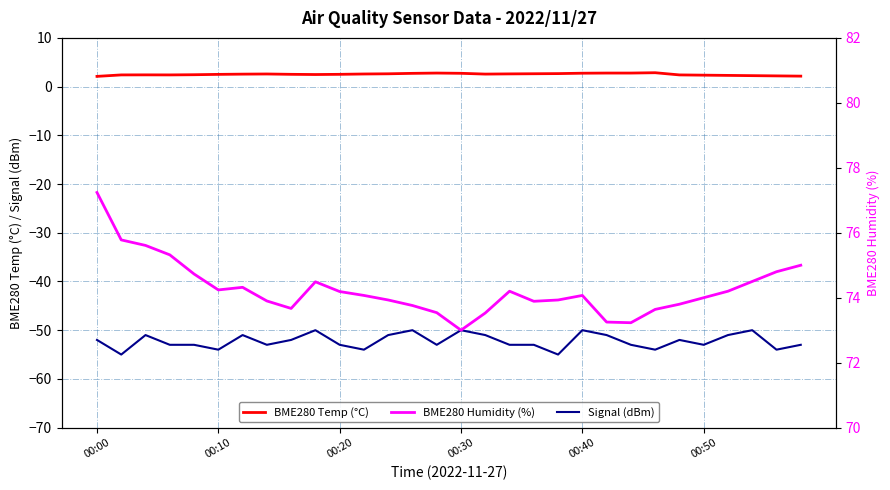

True or false: BME280 Temp (°C) and Signal (dBm) cross at least once.

False